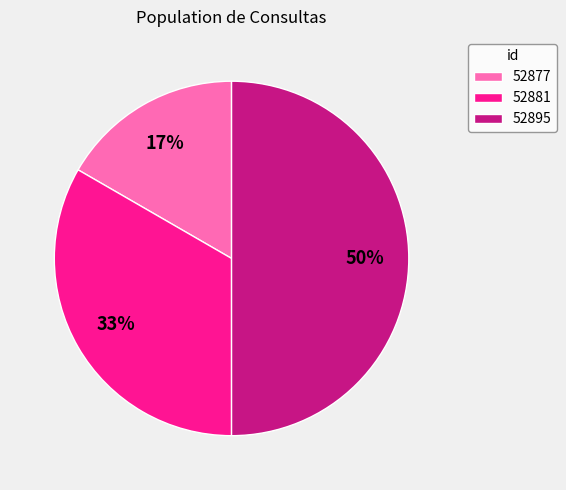

Does 52881 account for over 50% of the chart?

No